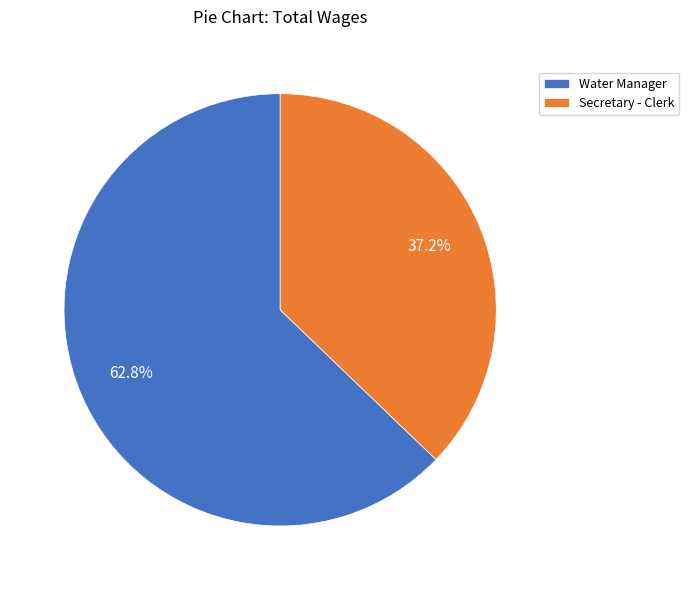

To the nearest percent, what portion does Water Manager represent?

63%